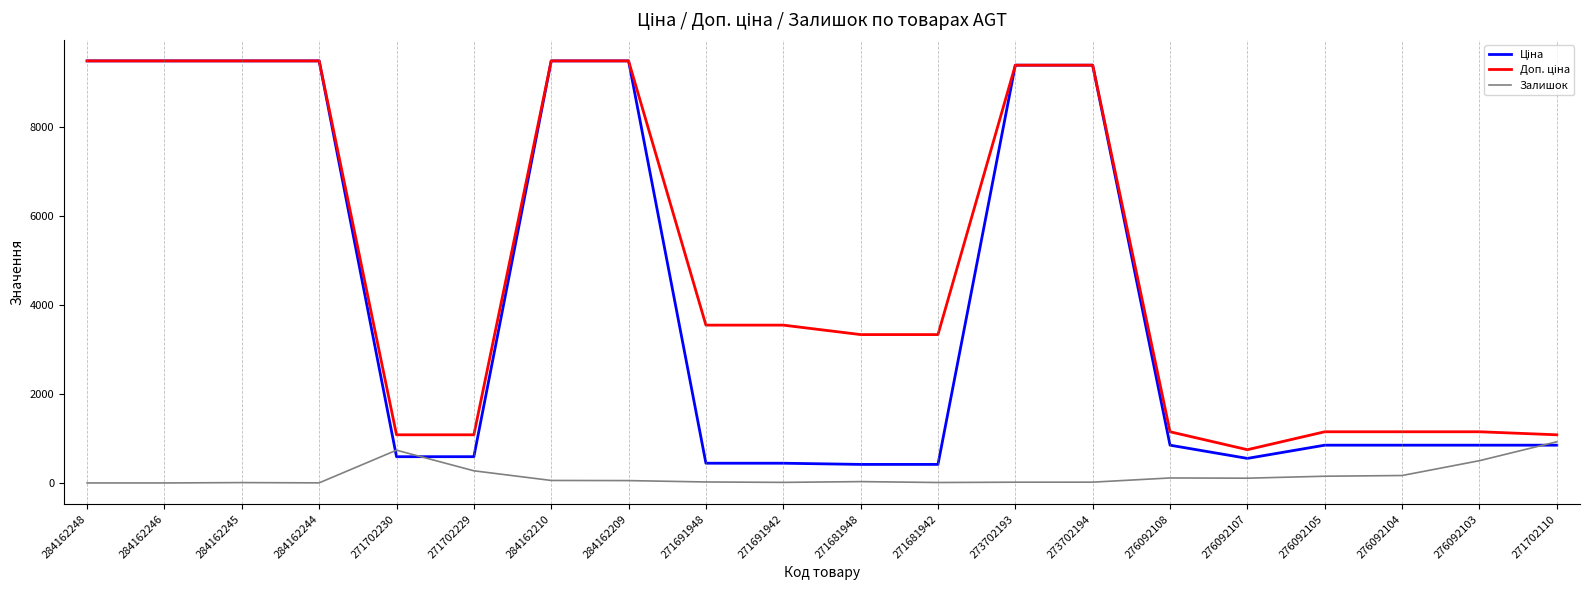

Is it true that Залишок equals 13.0 at 271691942?

True